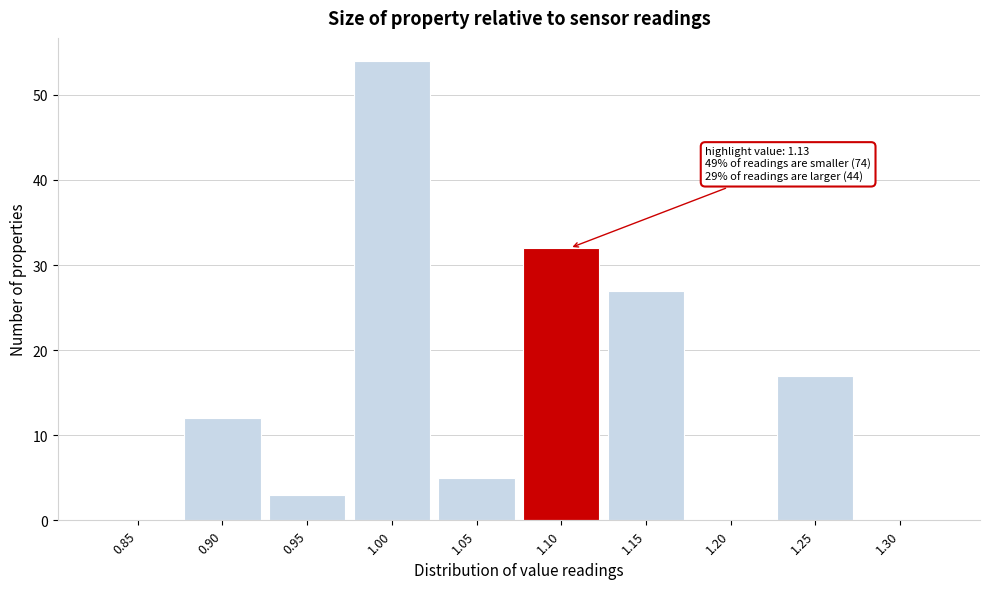

Reading right to left, what are all the values shown in this chart?

1.30=0	1.25=17	1.20=0	1.15=27	1.10=32	1.05=5	1.00=54	0.95=3	0.90=12	0.85=0